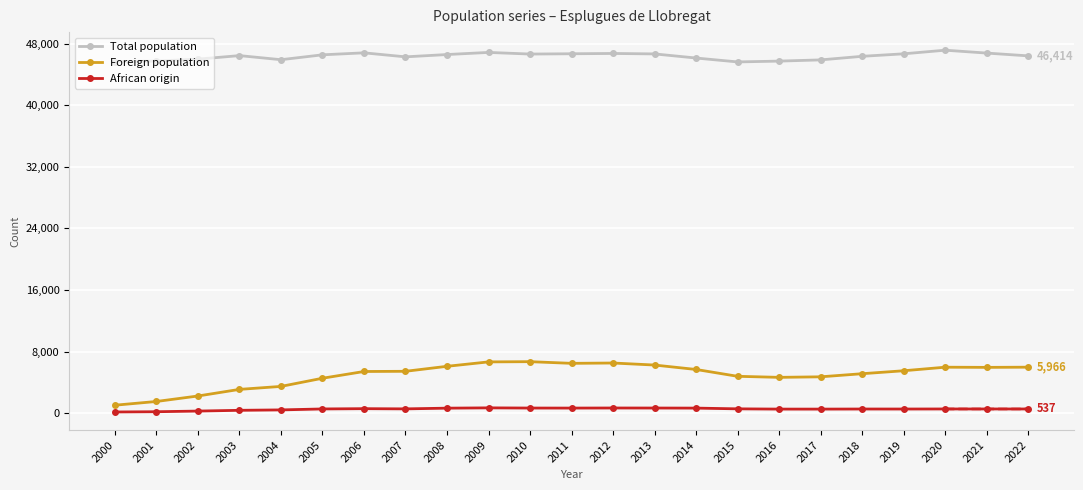

At which category is the sum across all series the highest?

2009